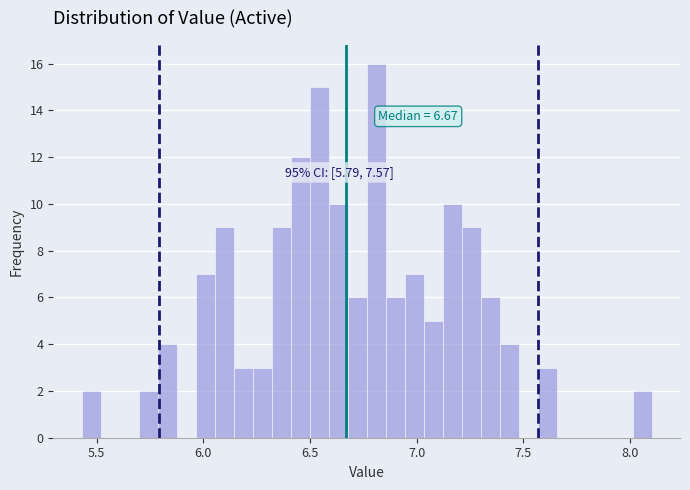

Around what value on the x-axis is the tallest bar? Give the approximate position of its centre, as read against the axis.

6.80